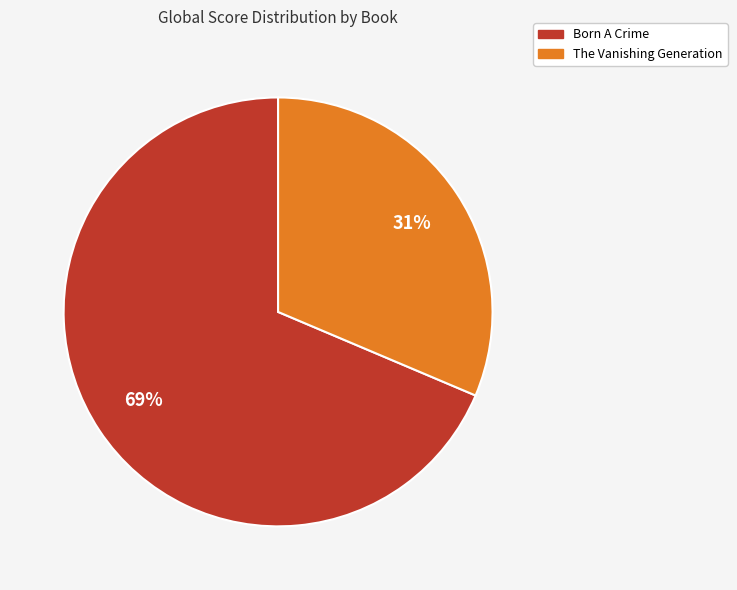

Between Born A Crime and The Vanishing Generation, which is larger?

Born A Crime